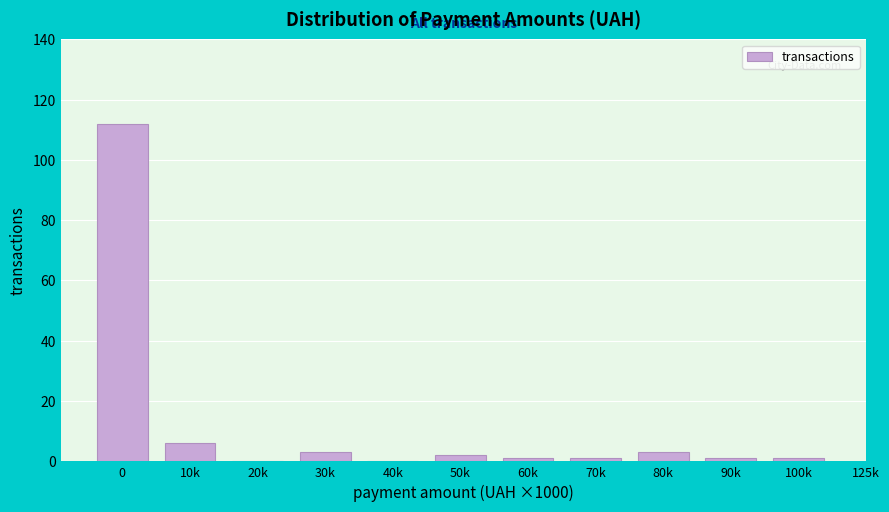

Reading right to left, what are all the values shown in this chart?

100k=1	90k=1	80k=3	70k=1	60k=1	50k=2	40k=0	30k=3	20k=0	10k=6	0=112